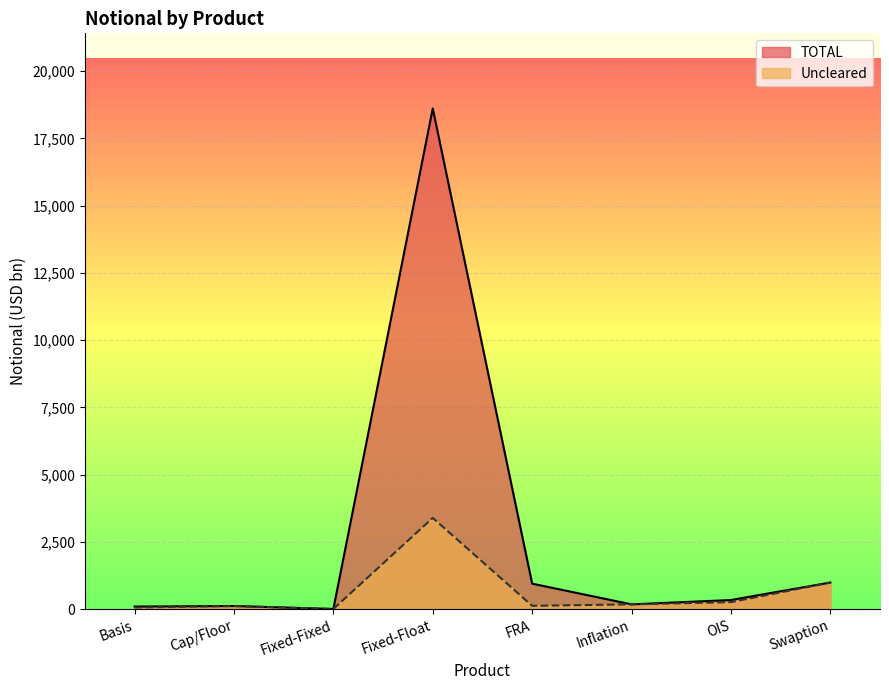

Rank the series by their average value, from lowest to highest.

Uncleared, TOTAL